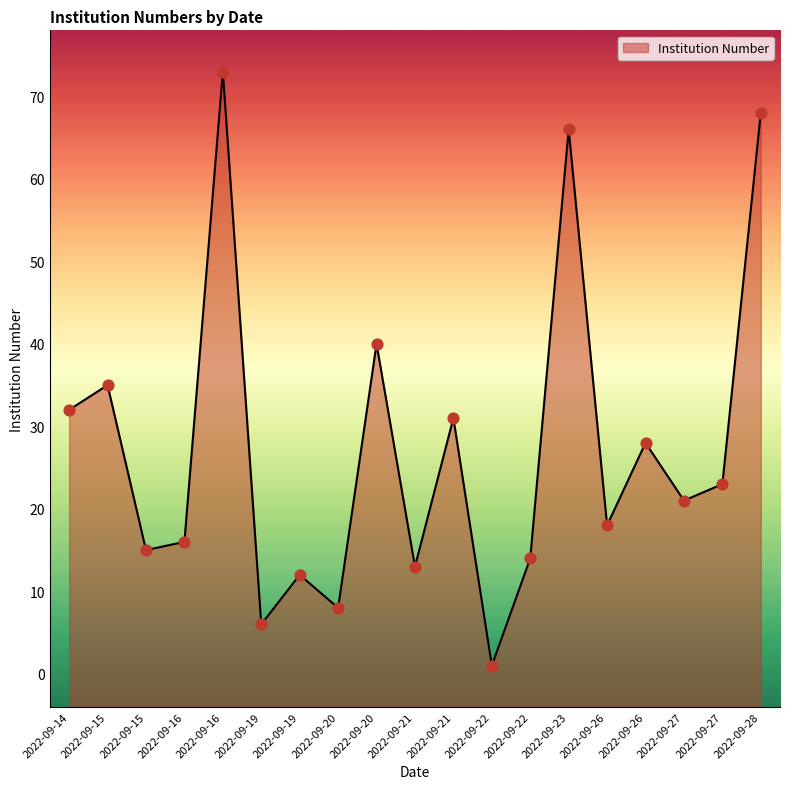

Between 2022-09-15 and 2022-09-14, which is larger?

2022-09-14